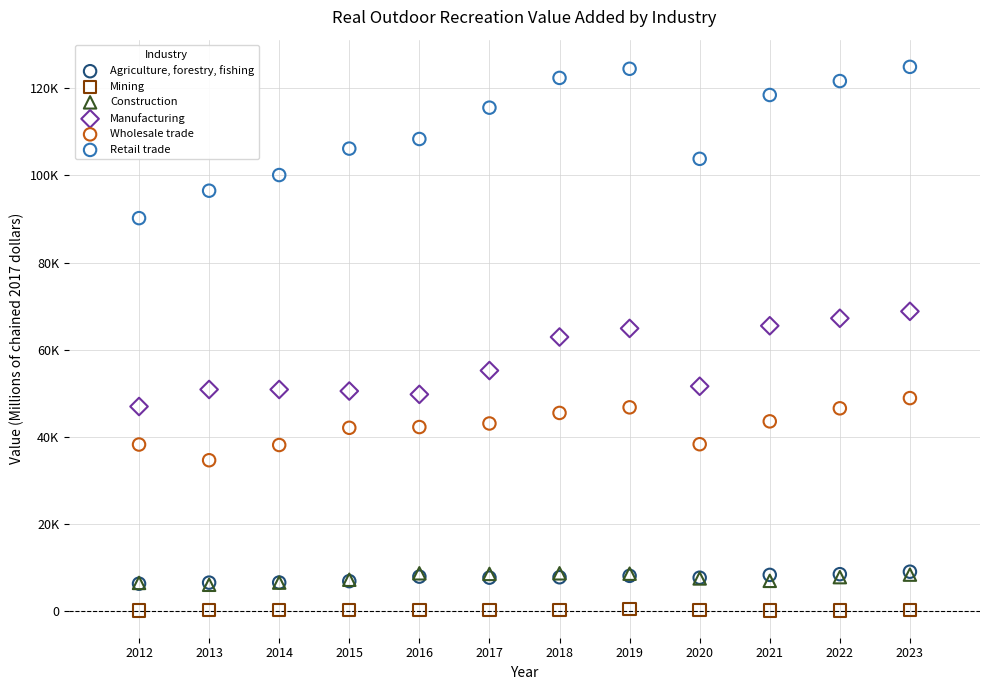

Which series reaches the minimum Y coordinate?

Mining